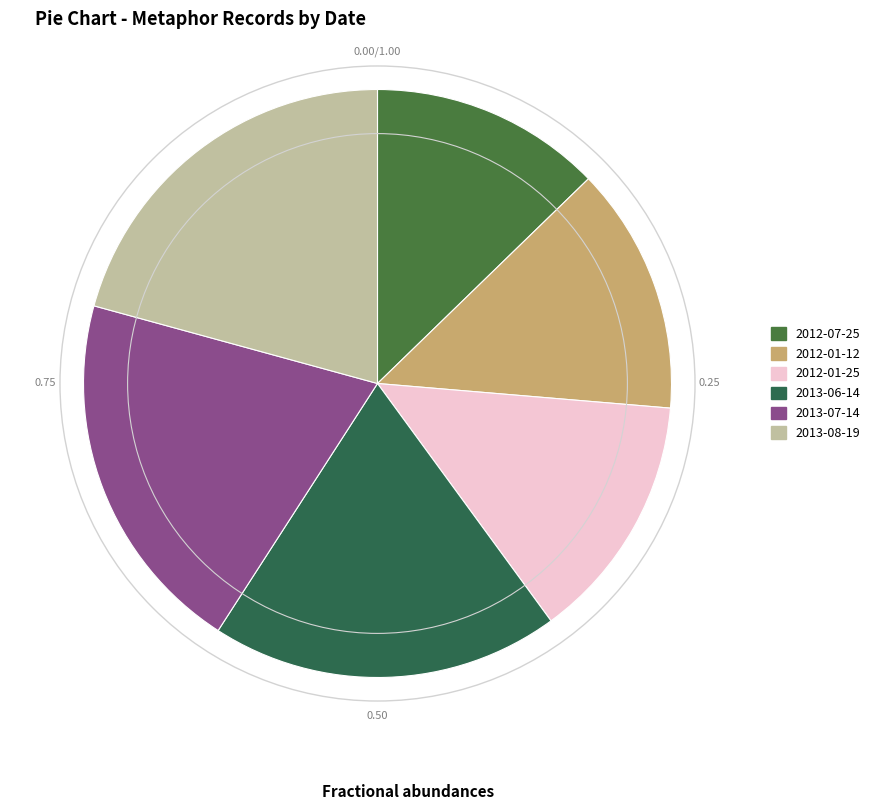

To the nearest percent, what portion does 2013-08-19 represent?

21%